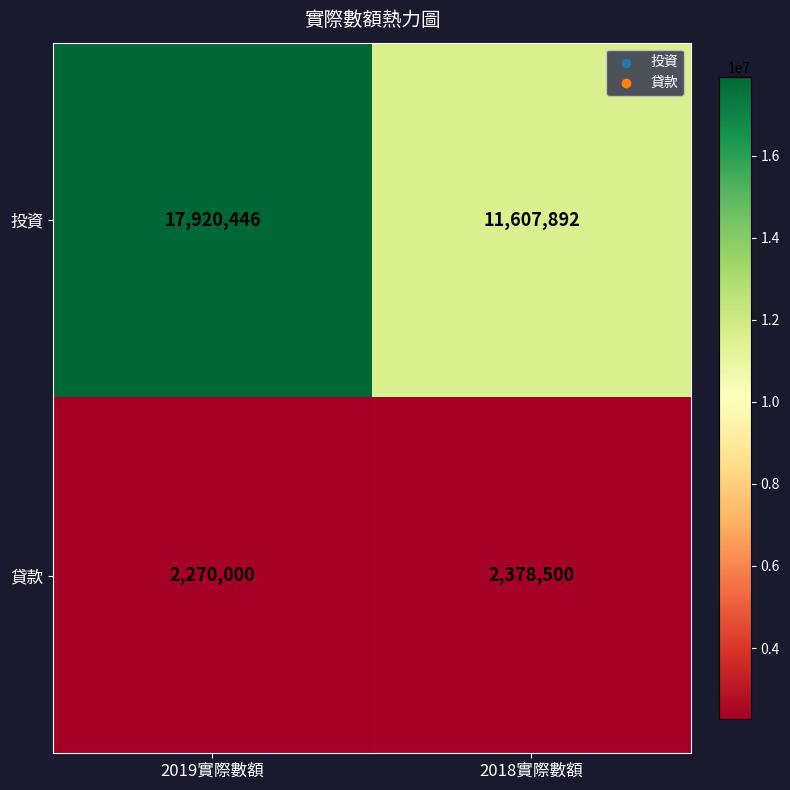

At which category is the sum across all series the highest?

2019實際數額